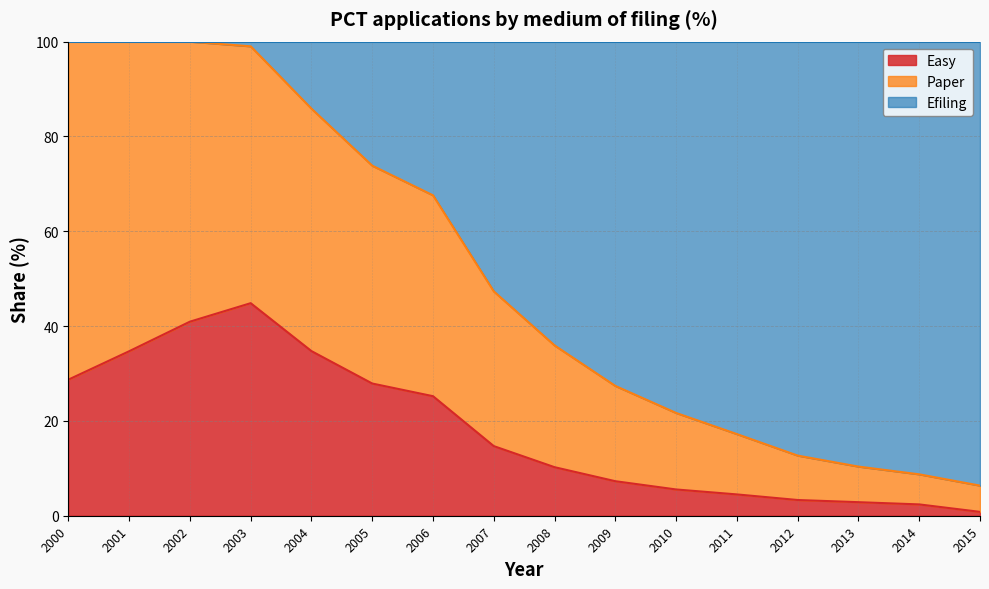

True or false: Paper and Easy cross at least once.

False